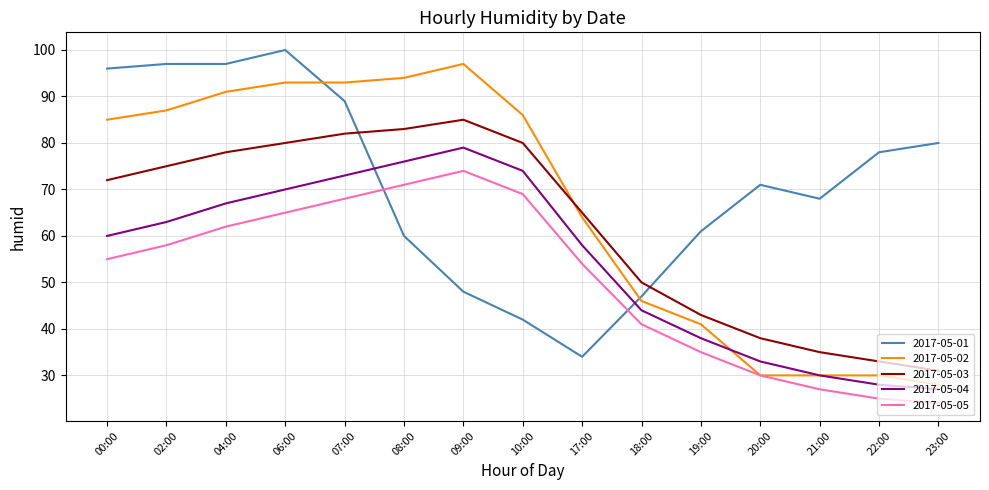

What position from the left is 22:00?

14